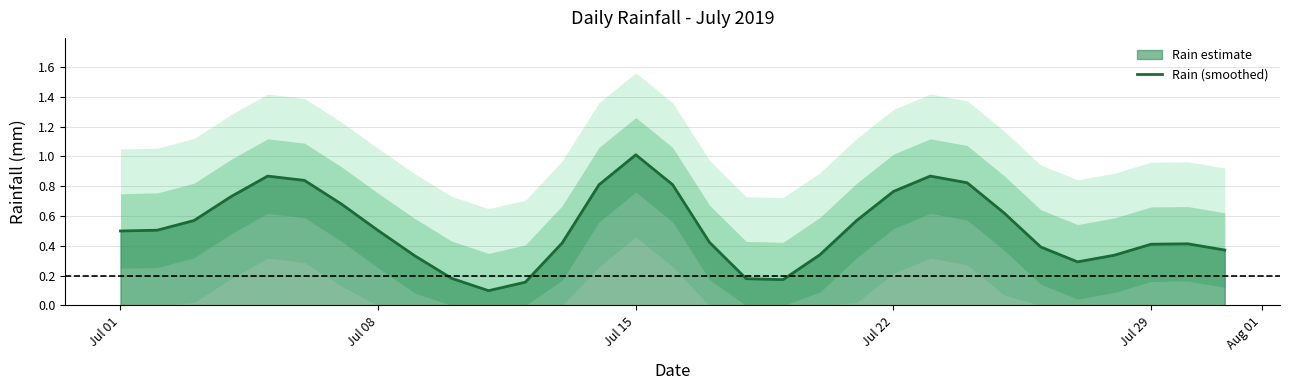

At which label does Rain (smoothed) reach its peak?

Jul 15